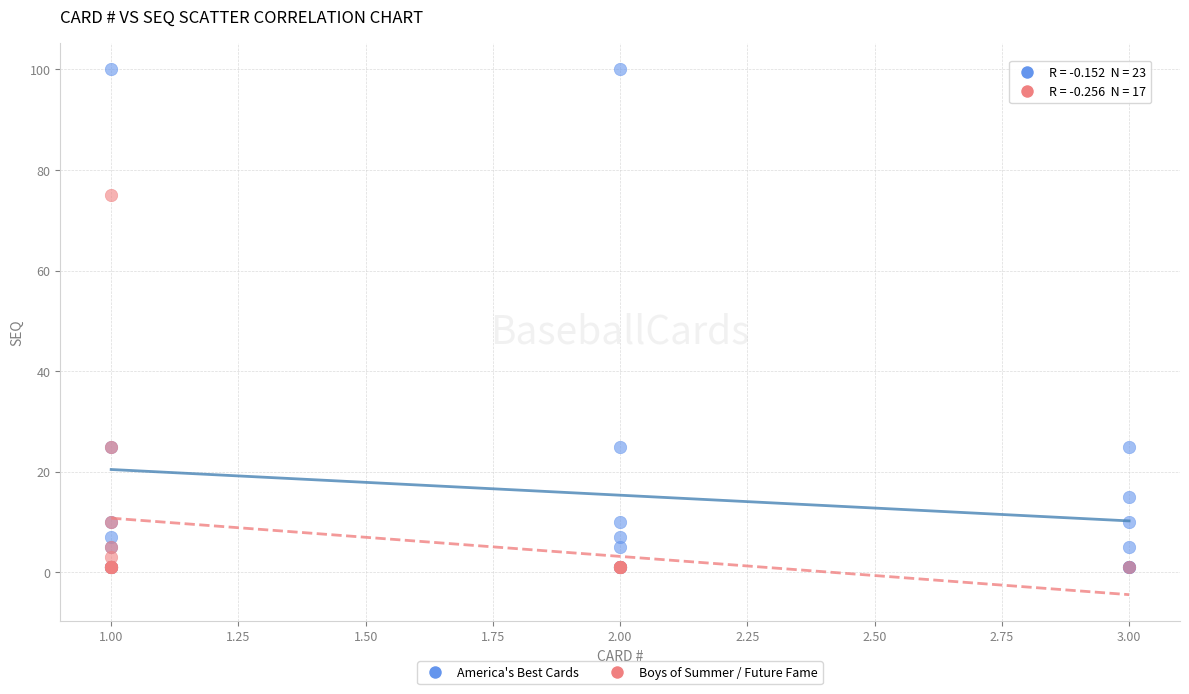

Which series has the widest spread of Y values?

America's Best Cards